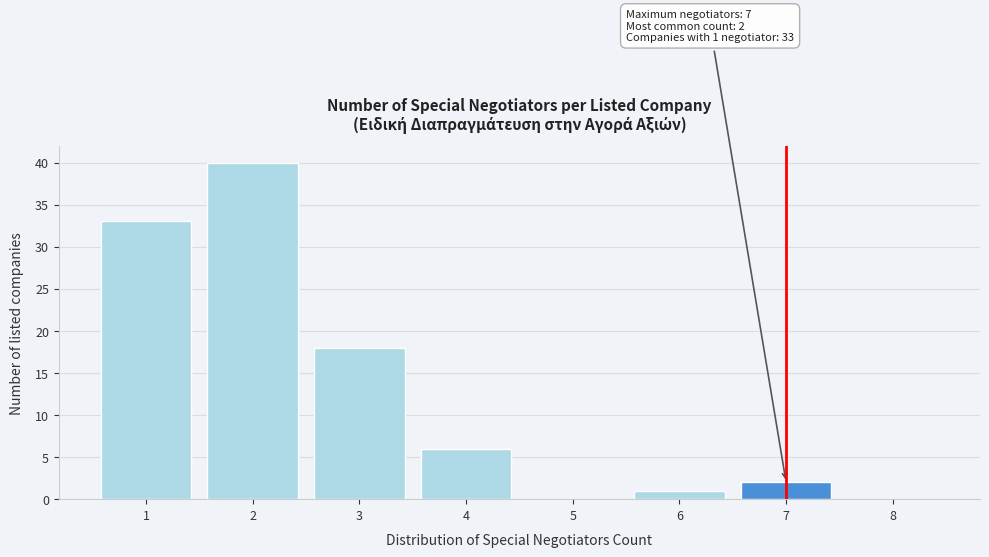

Over which range of the x-axis is the bar tallest?

1.5 to 2.5